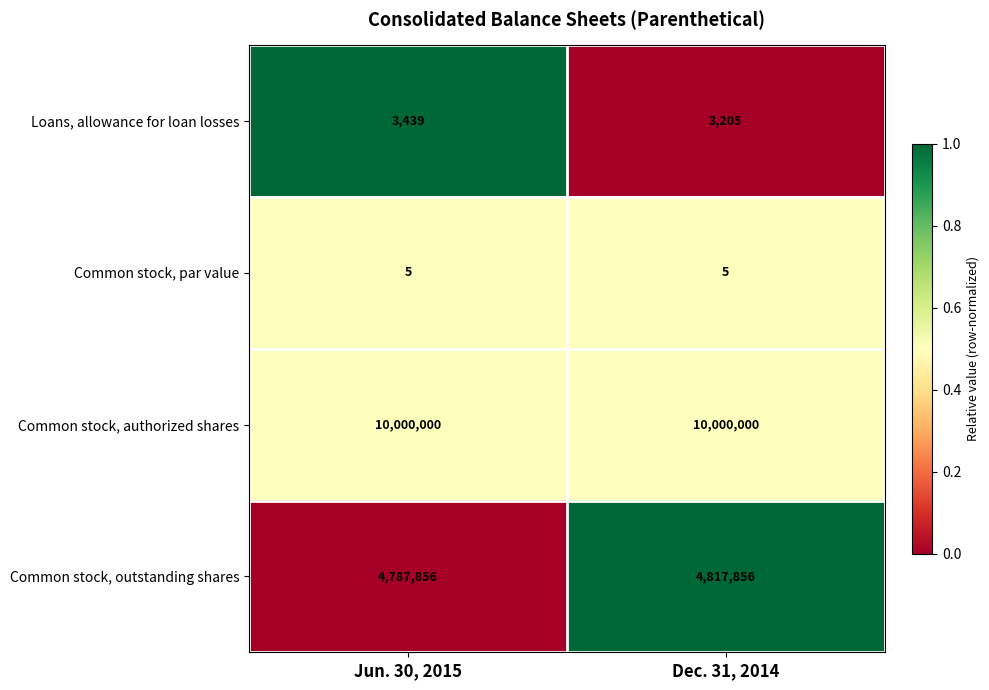

List the series in order of their peak value, lowest first.

Common stock, par value, Loans, allowance for loan losses, Common stock, outstanding shares, Common stock, authorized shares